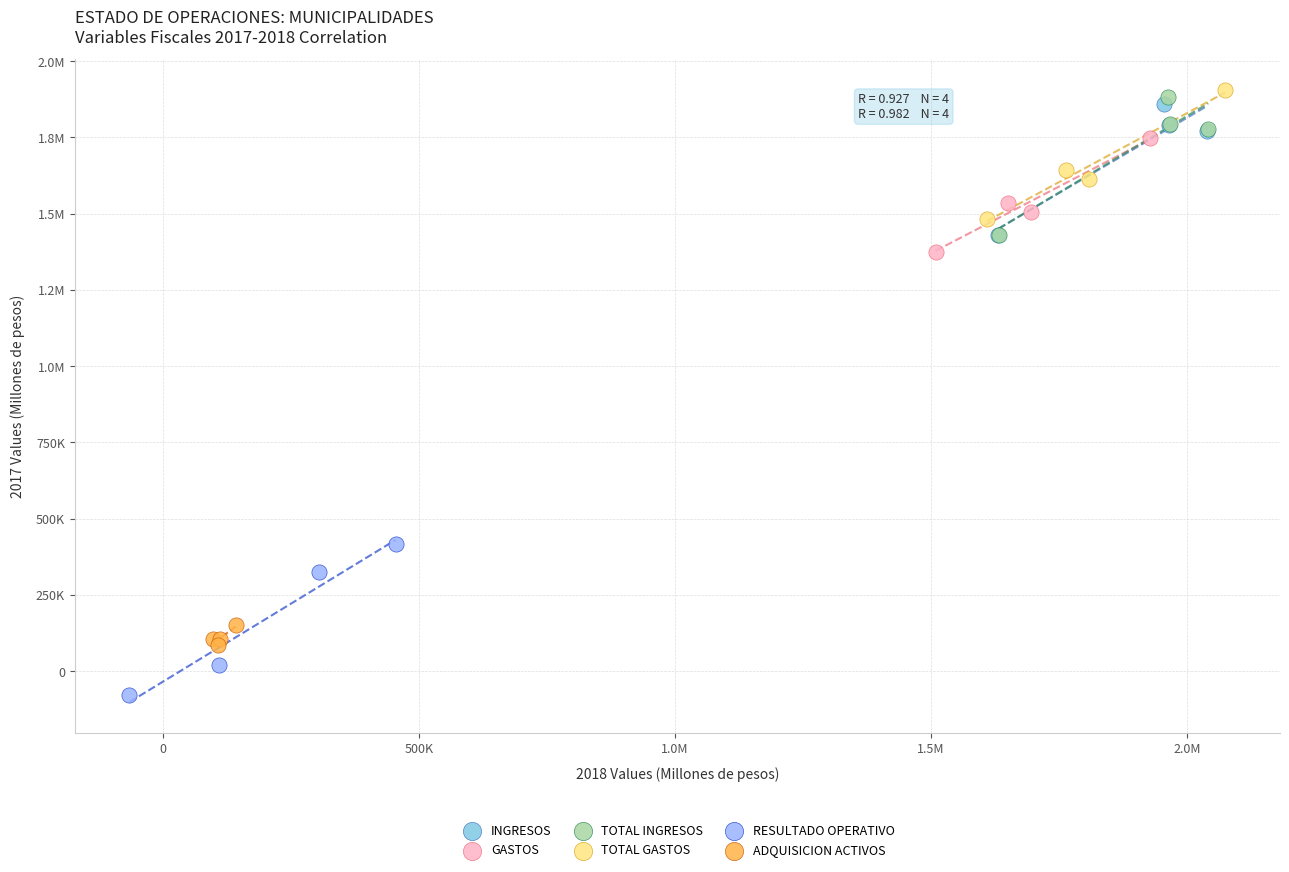

What are all the series names shown in the legend?

INGRESOS, GASTOS, TOTAL INGRESOS, TOTAL GASTOS, RESULTADO OPERATIVO, ADQUISICION ACTIVOS